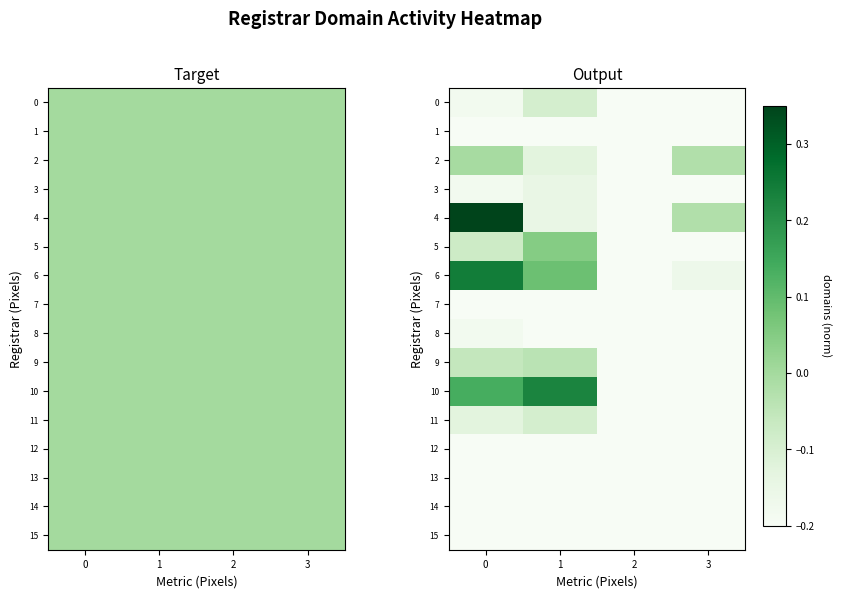

Count the number of data series in this chart.

16